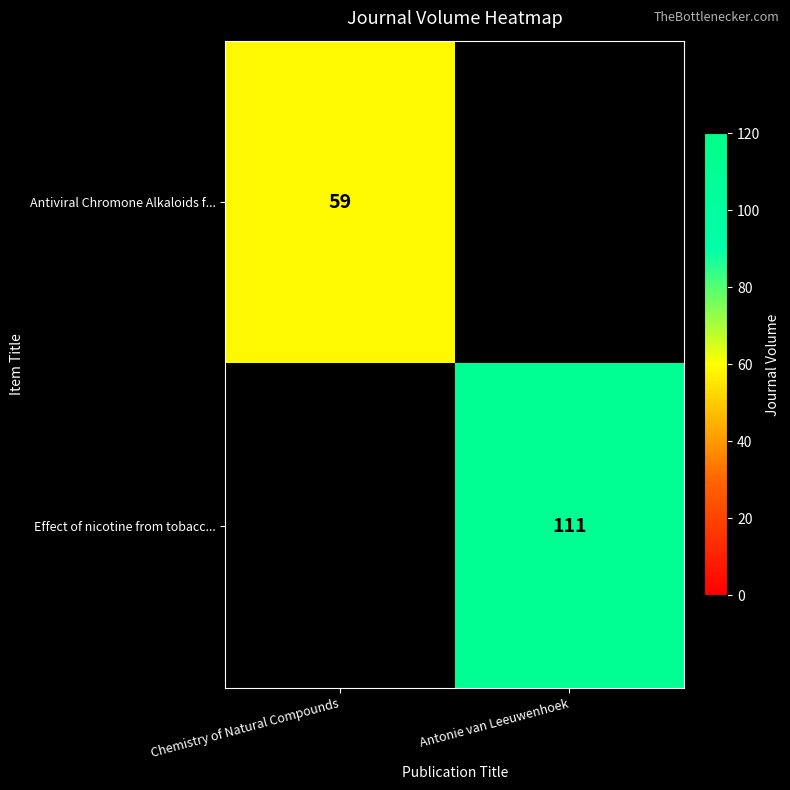

True or false: Antiviral Chromone Alkaloids f... has a value of 81.9 at Chemistry of Natural Compounds.

False